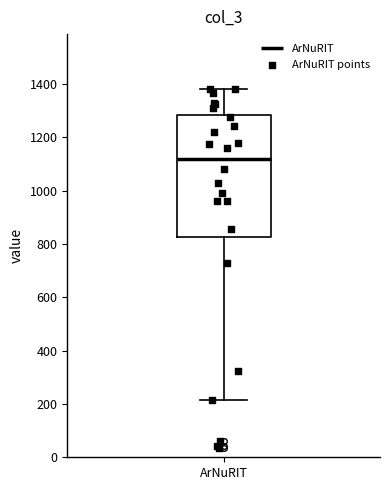

Read this box plot against the y-axis: the position of the median line, the range covered by the box, and the ends of both whiskers. The values are not printed on the chart, so give them approximately, as read against the axis.

median 1120, box 820 to 1280, whiskers 220 to 1380